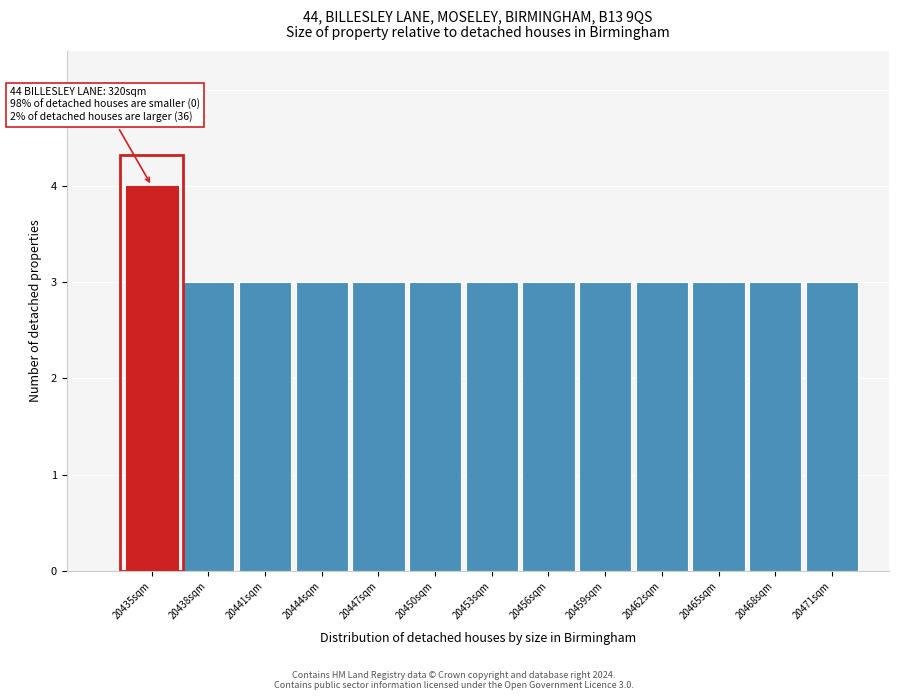

Reading left to right, transcribe all the data shown in this chart.

4	3	3	3	3	3	3	3	3	3	3	3	3